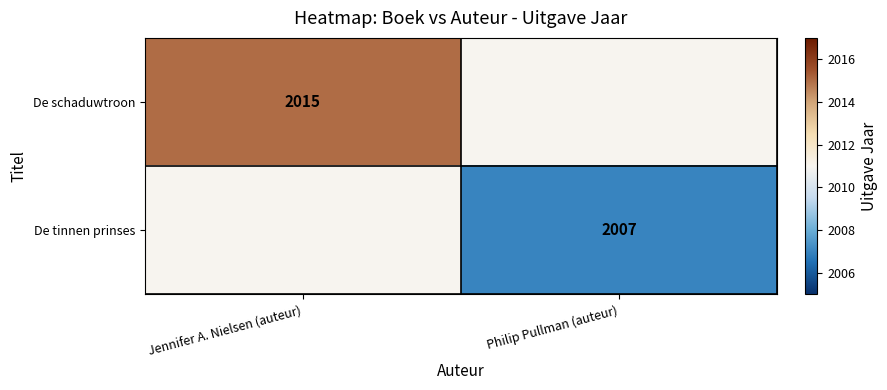

The value of De schaduwtroon at Jennifer A. Nielsen (auteur) is 2992. True or false?

False